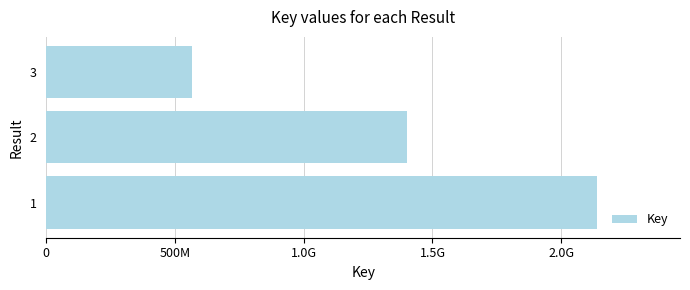

Are the bars horizontal?

Yes